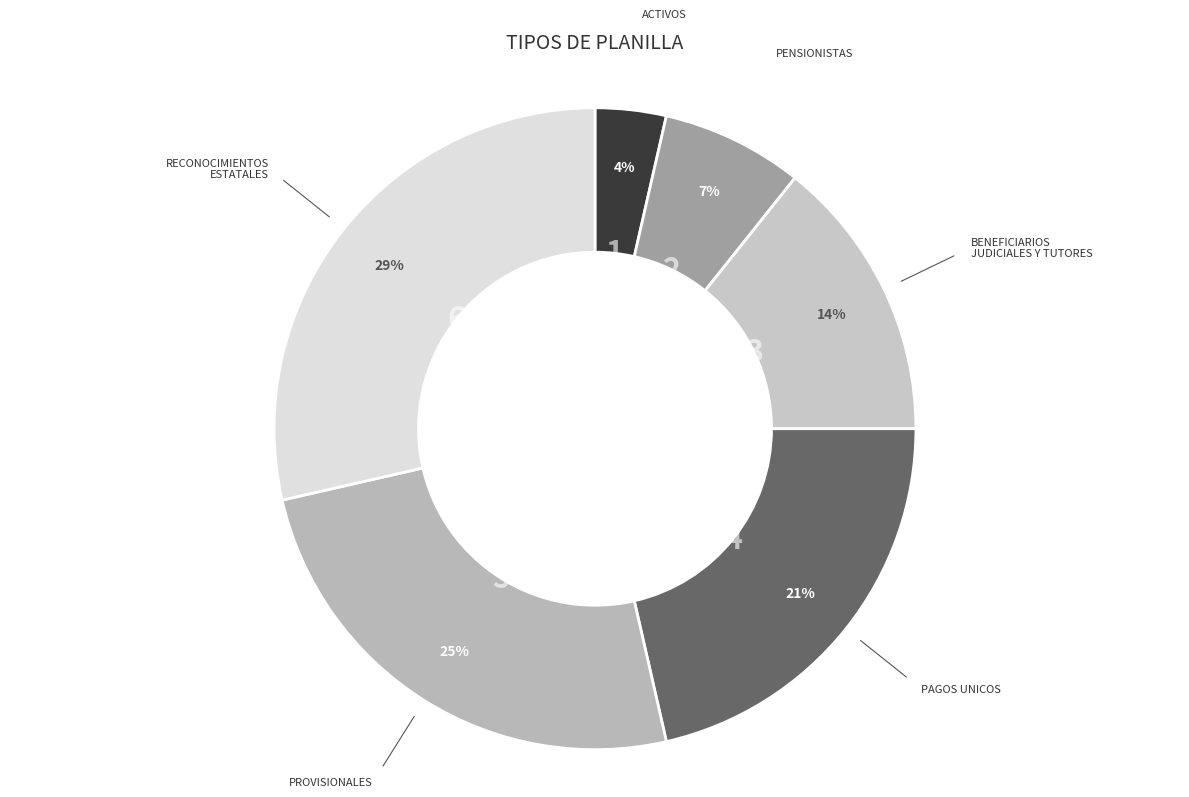

To the nearest percent, what is the combined percentage of RECONOCIMIENTOS ESTATALES and PAGOS UNICOS?

50%